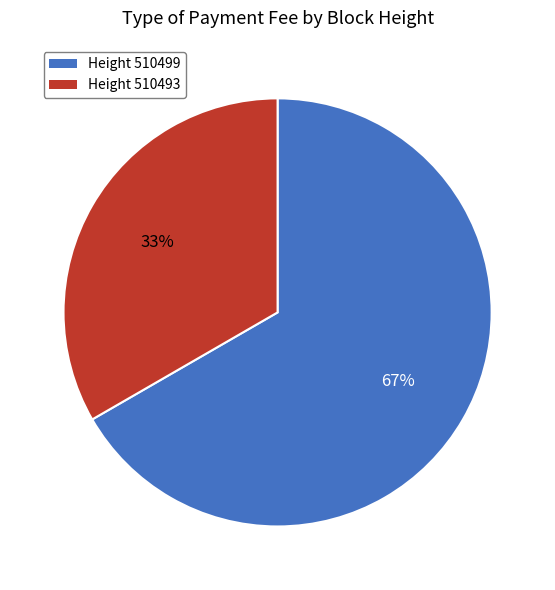

How many segments does this pie chart have?

2